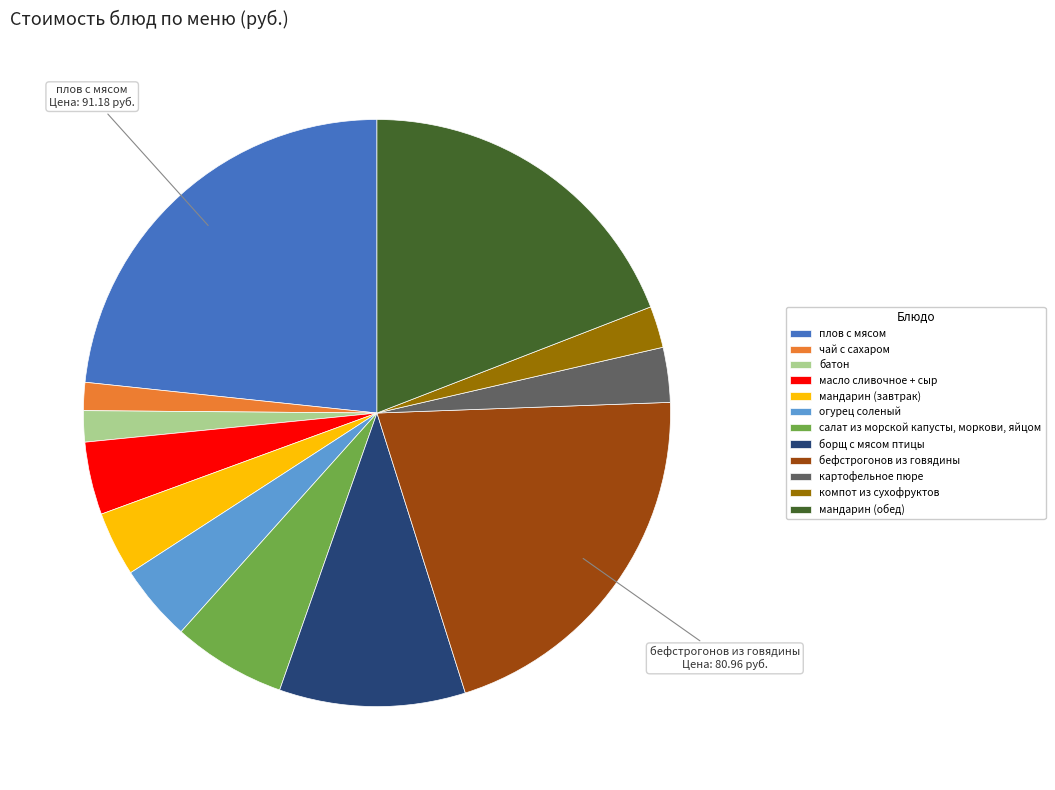

Is there any slice that represents more than half of the pie?

No